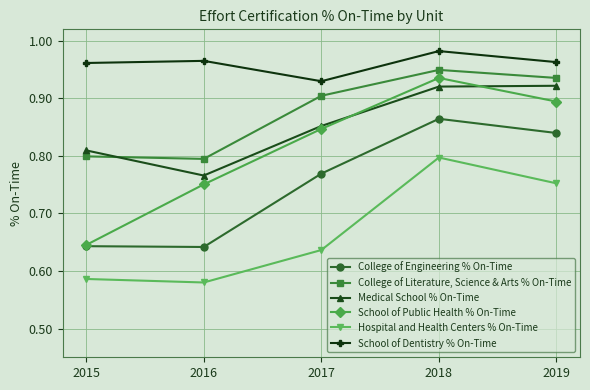

Is the value of College of Engineering % On-Time at 2019 greater than the value of School of Public Health % On-Time at 2015?

Yes